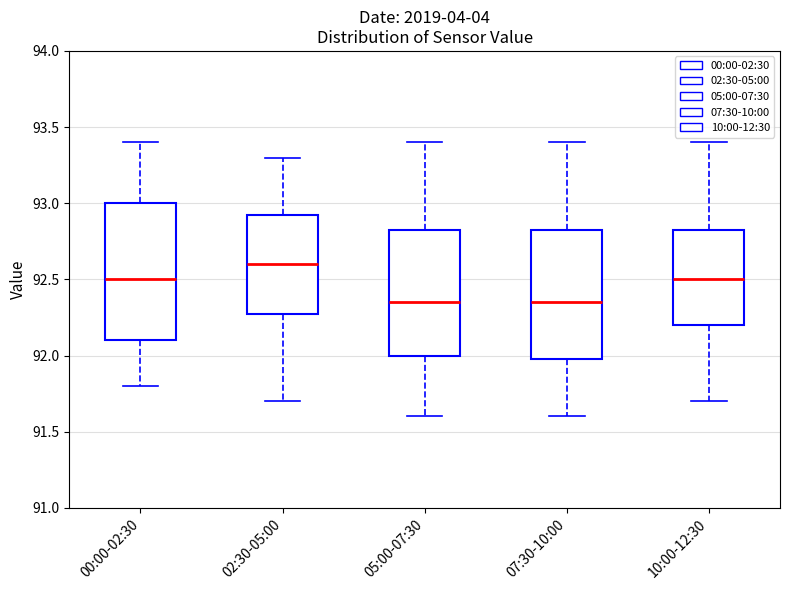

Which box's median line is the highest?

02:30-05:00